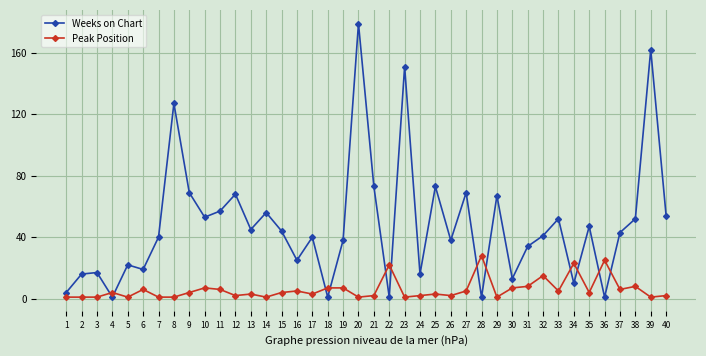

At which category is the sum across all series the highest?

20